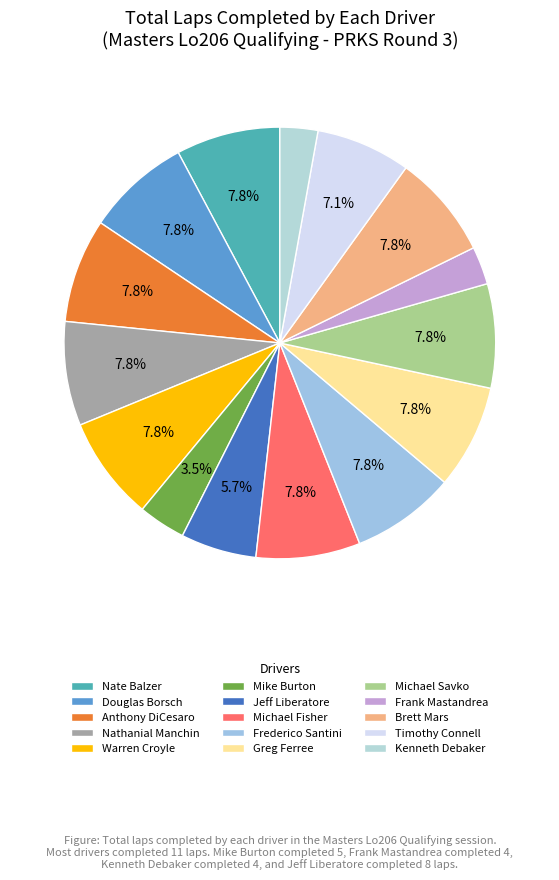

Between Warren Croyle and Nathanial Manchin, which is larger?

Warren Croyle